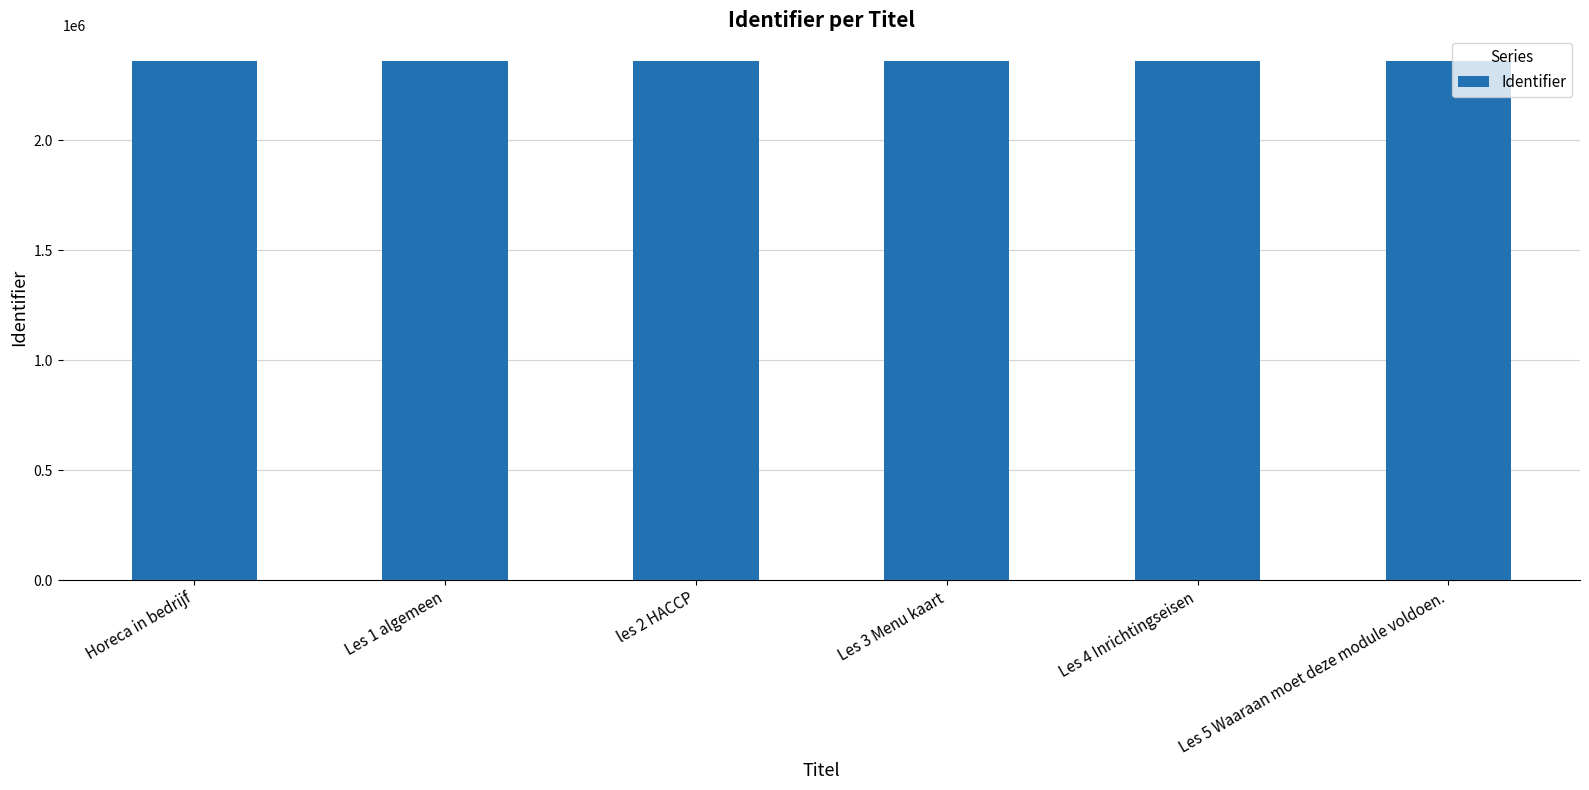

Approximately how many times larger is the value at Les 5 Waaraan moet deze module voldoen. compared to les 2 HACCP?

1.0